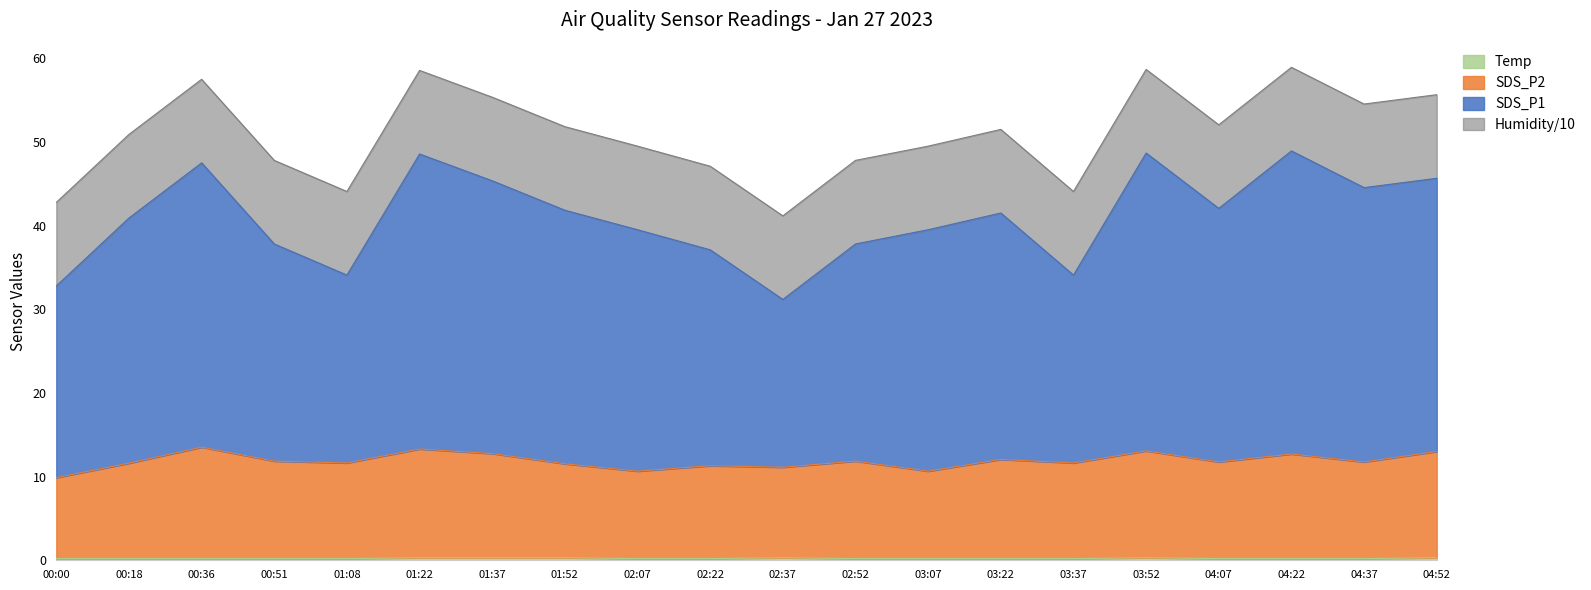

How many categories are shown in the chart?

20